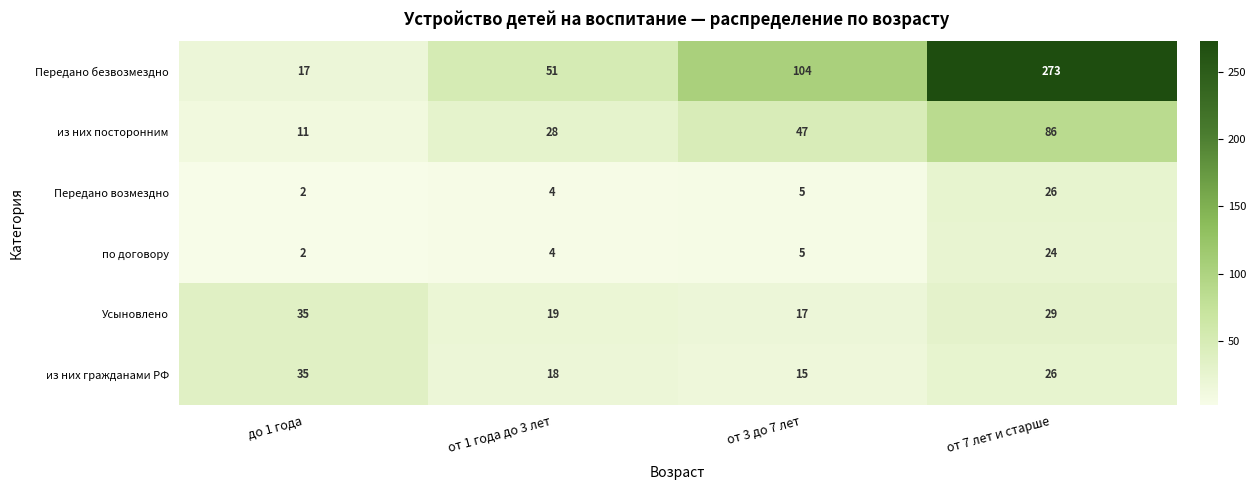

Between до 1 года and от 3 до 7 лет, which series saw the biggest shift?

Передано безвозмездно